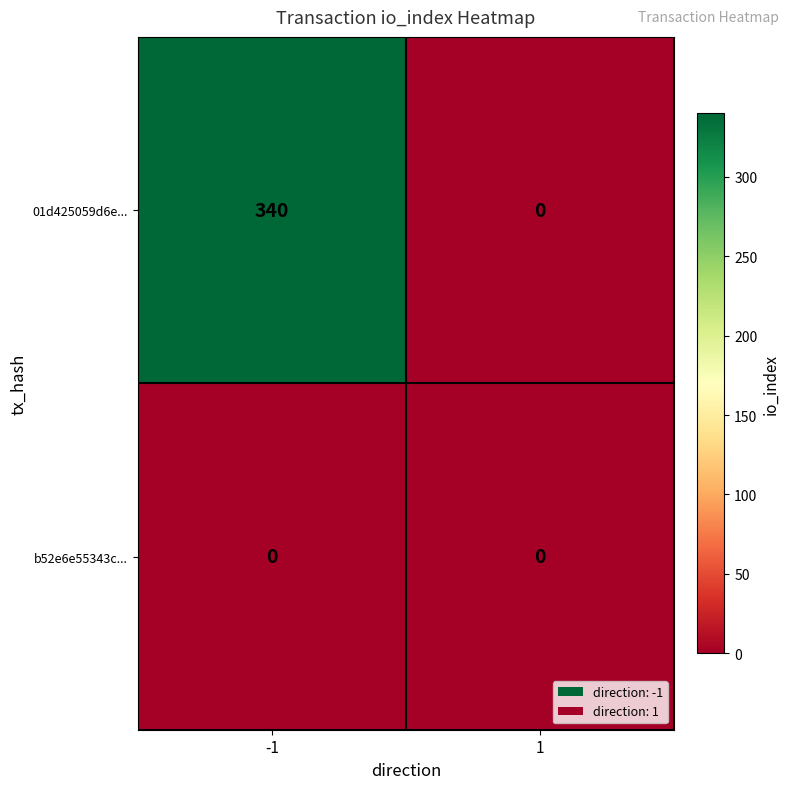

Reading left to right, what are all the values shown in this chart?

01d425059d6e...: -1=340	1=0
b52e6e55343c...: -1=0	1=0